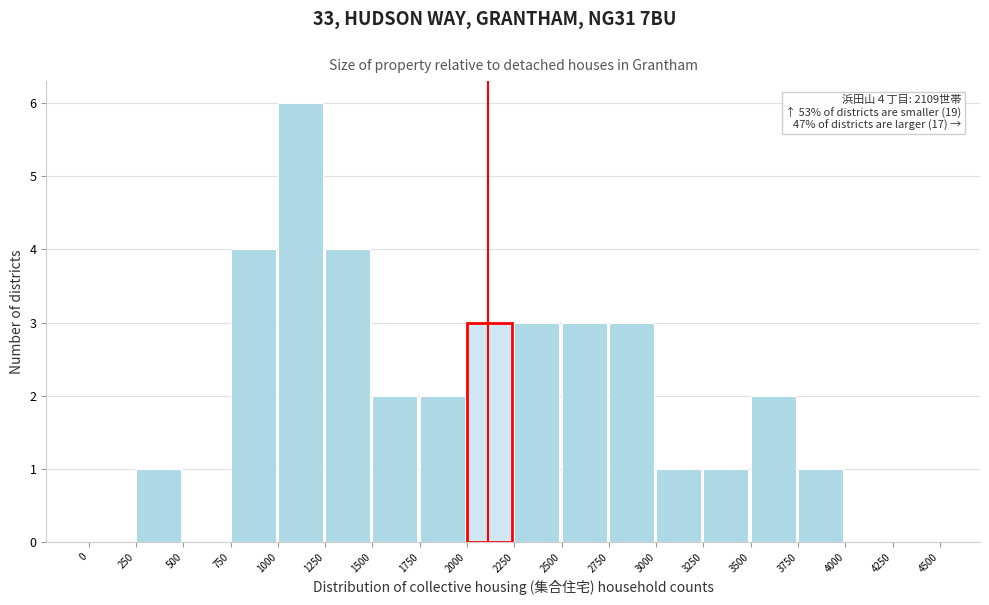

Over which range of the x-axis is the bar tallest?

1000 to 1250